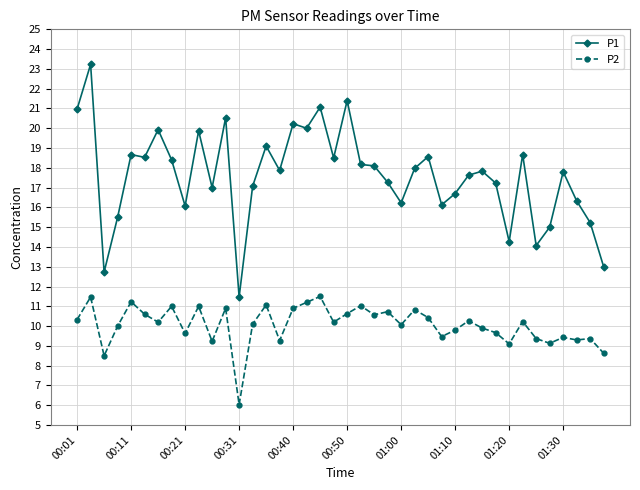

True or false: P1 and P2 cross at least once.

False